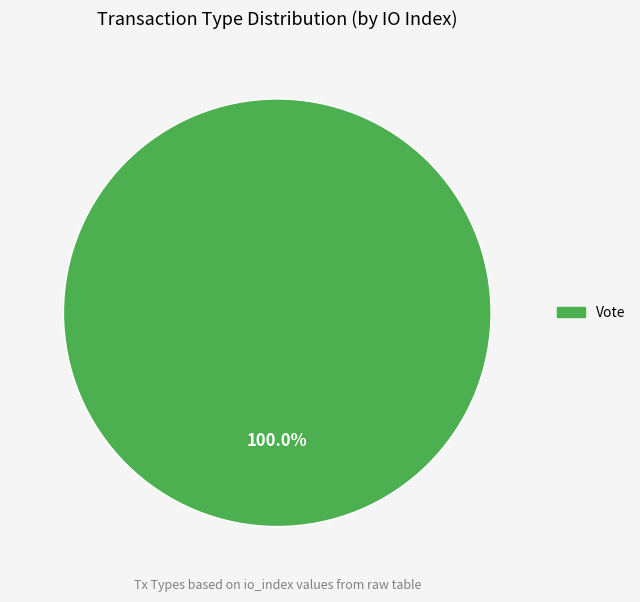

Is there any slice that represents more than half of the pie?

Yes